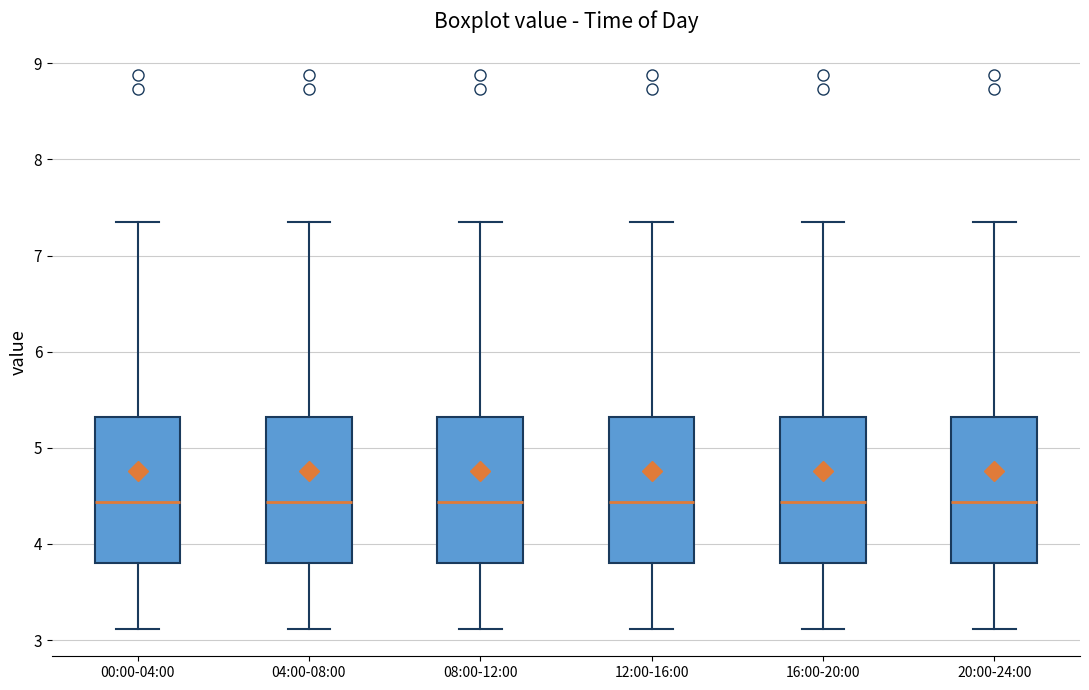

Where does the lower whisker of the box for 20:00-24:00 end on the y-axis? The values are not printed on the chart, so give them approximately, as read against the axis.

3.1